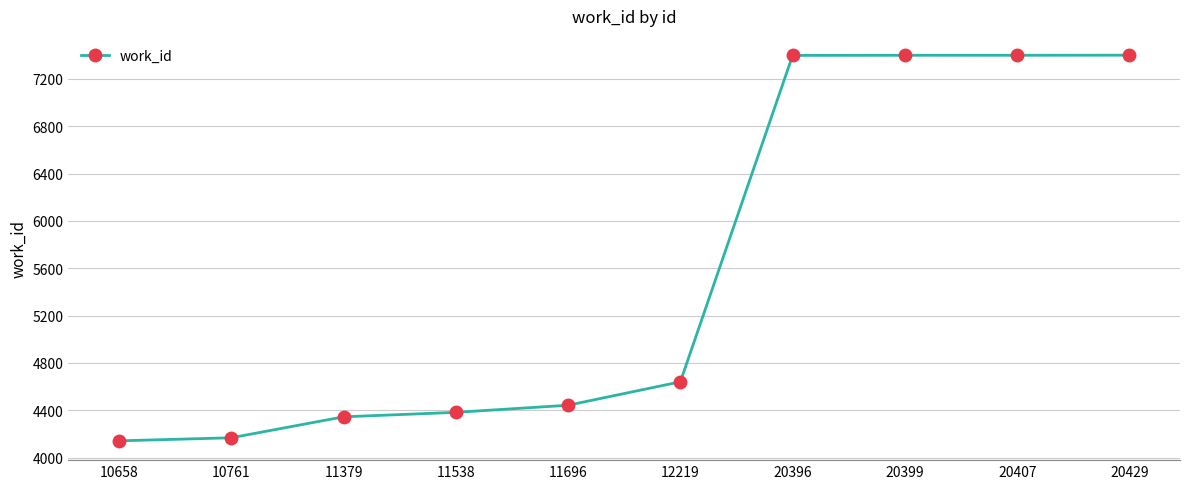

Where is the data nearest to the value 5771?

12219